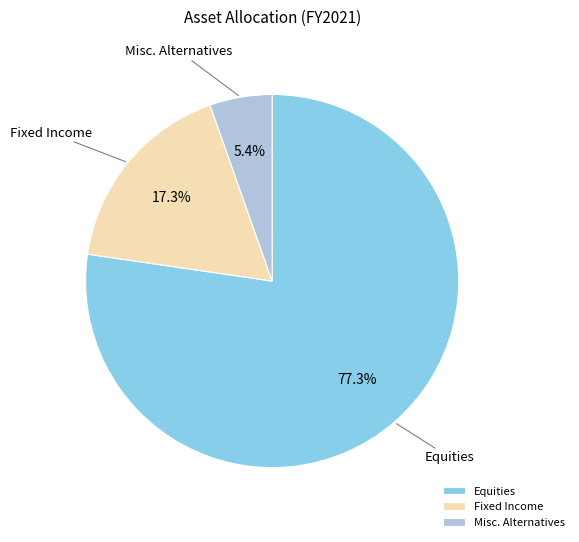

What is the ratio of the value at Fixed Income to the value at Misc. Alternatives?

3.2